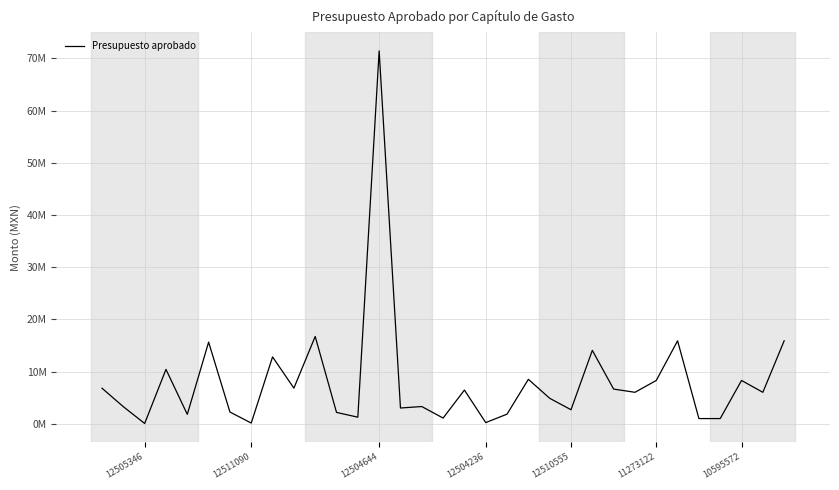

Reading left to right, what are all the values shown in this chart?

6800634.2	3262000.0	46576.3	10416619.4	1795000.0	15637360.0	2241393.7	130000.0	12808400.4	6820246.9	16724001.8	2169642.2	1251258.9	71455055.1	3011964.1	3293677.5	1085000.0	6450000.0	214103.0	1837867.0	8510030.0	4875938.0	2680520.0	14060490.0	6639480.0	6021260.0	8290828.0	15891275.0	987953.0	987953.1	8290828.0	6021260.0	15891275.0